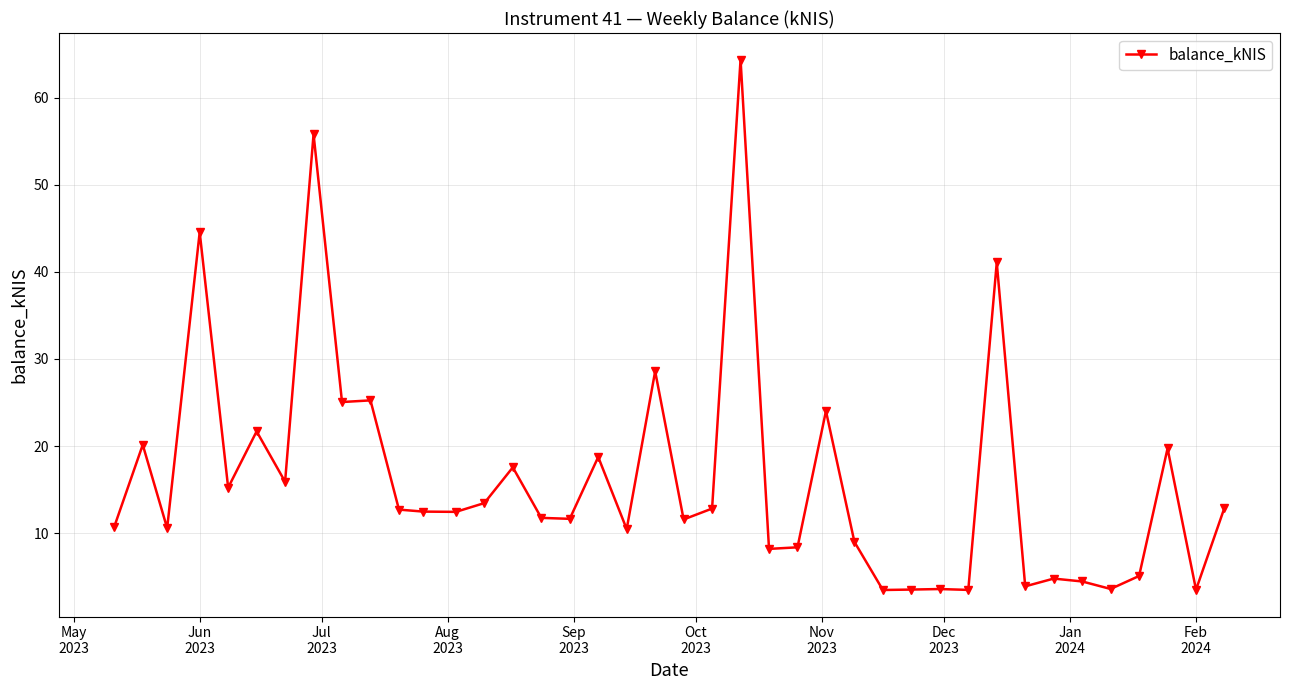

What is the difference between the maximum and second lowest values?

60.9